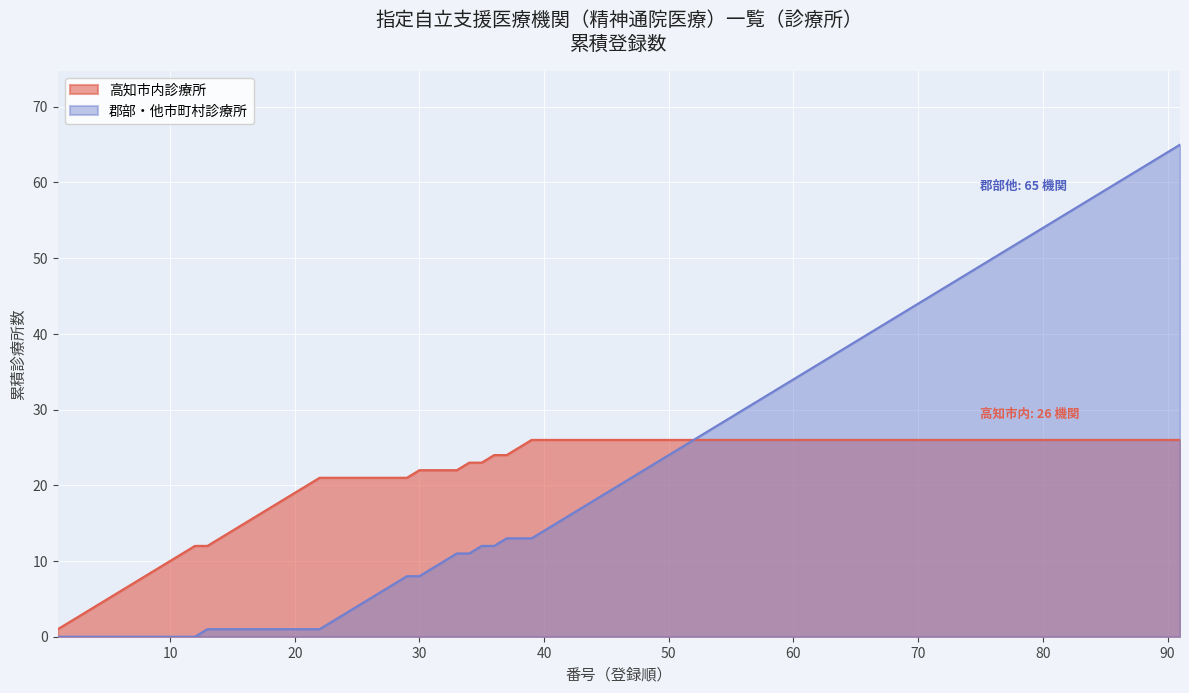

Rank the series at 20 from lowest to highest value.

郡部・他市町村診療所, 高知市内診療所